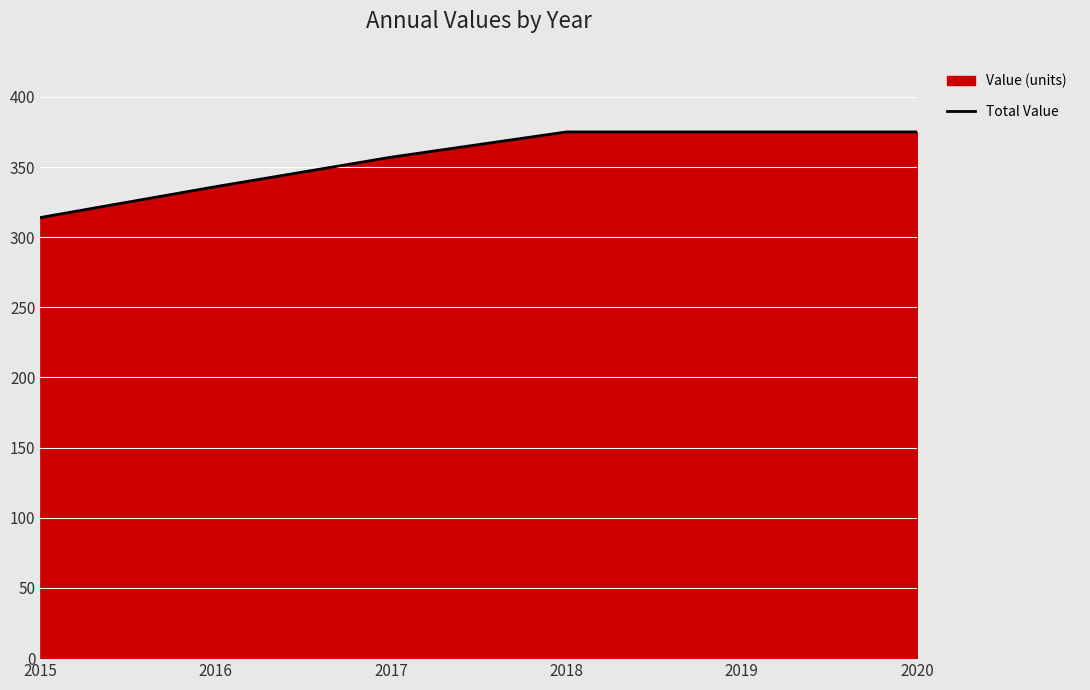

What is the value of the 6th point from the left?

375